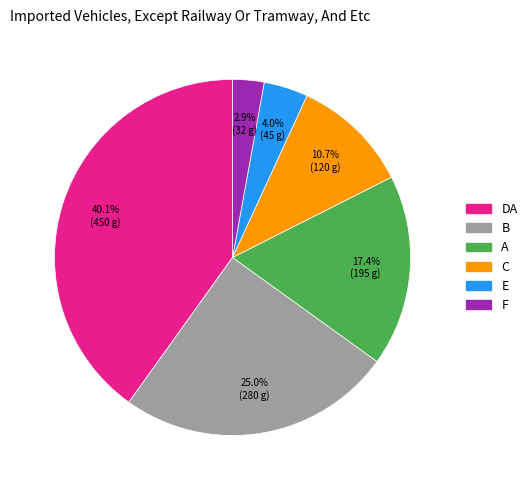

Is there any slice that represents more than half of the pie?

No